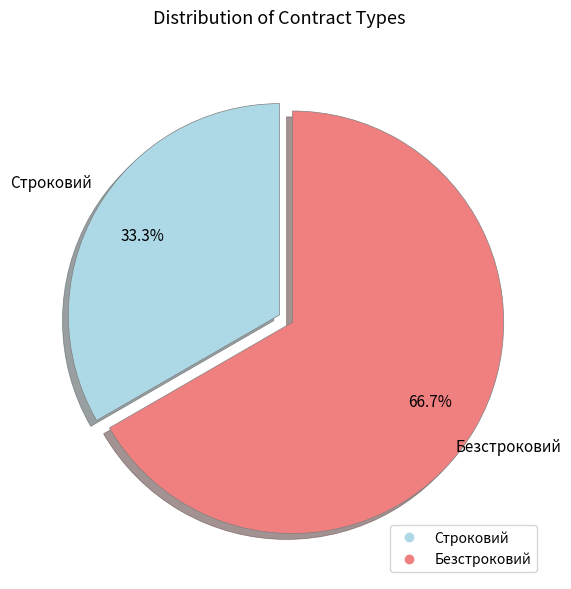

Is there any slice that represents more than half of the pie?

Yes